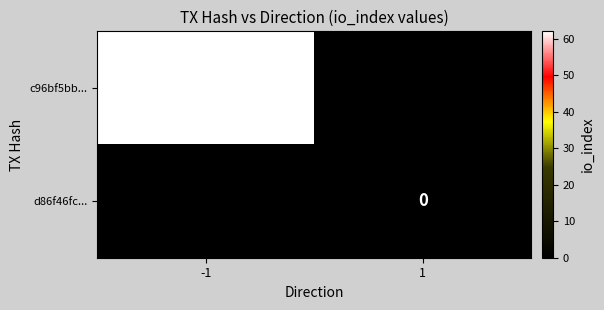

The value of c96bf5bb... at -1 is 23. True or false?

False